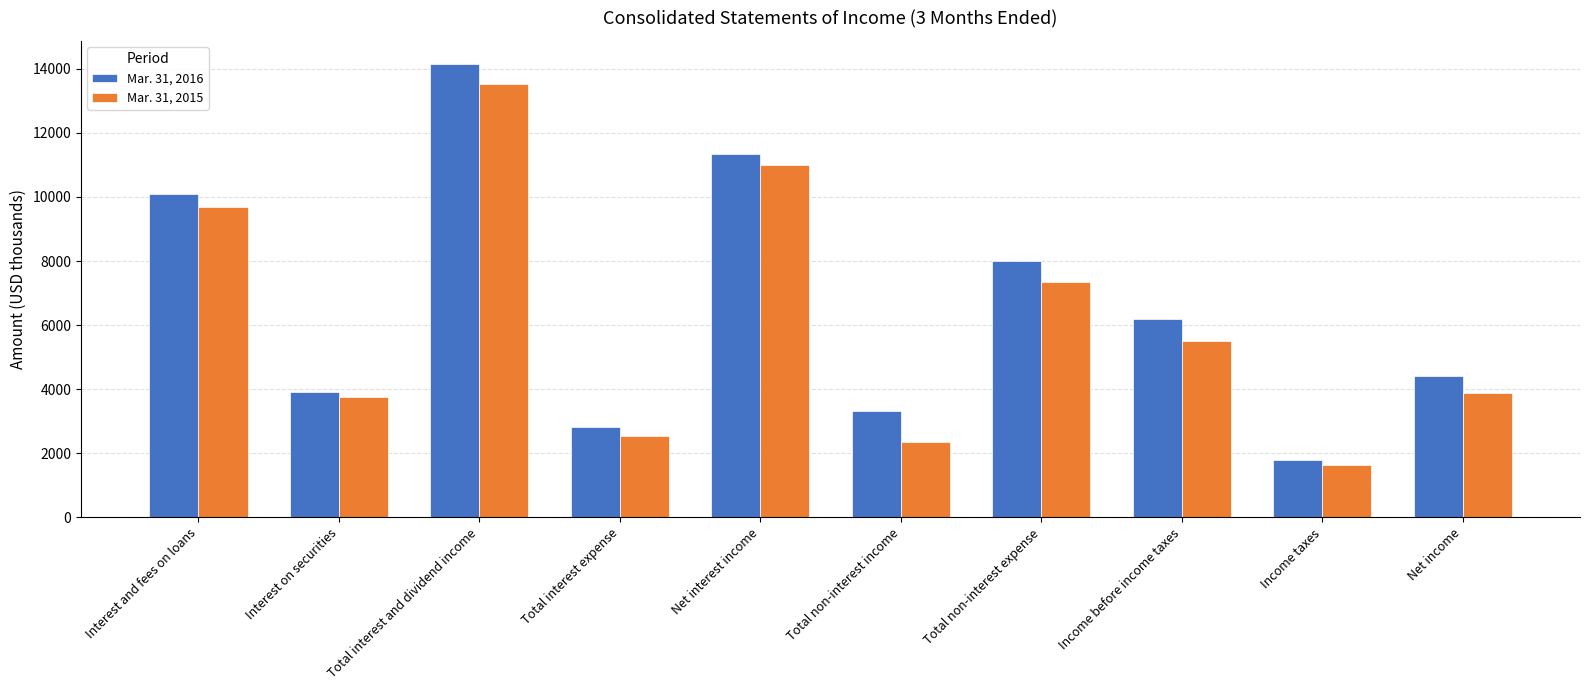

At which category does the chart reach its peak across all series?

Total interest and dividend income